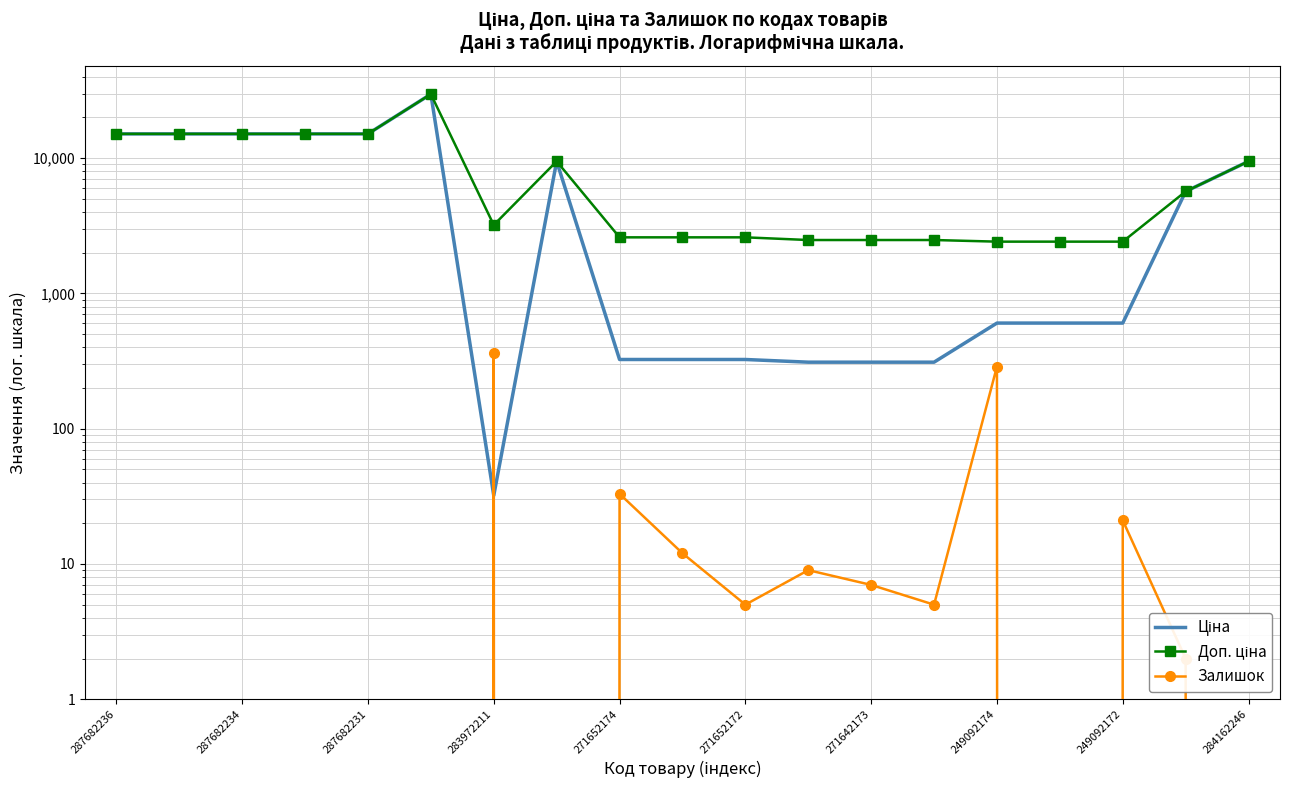

How many data points in Залишок are less than 2?

9